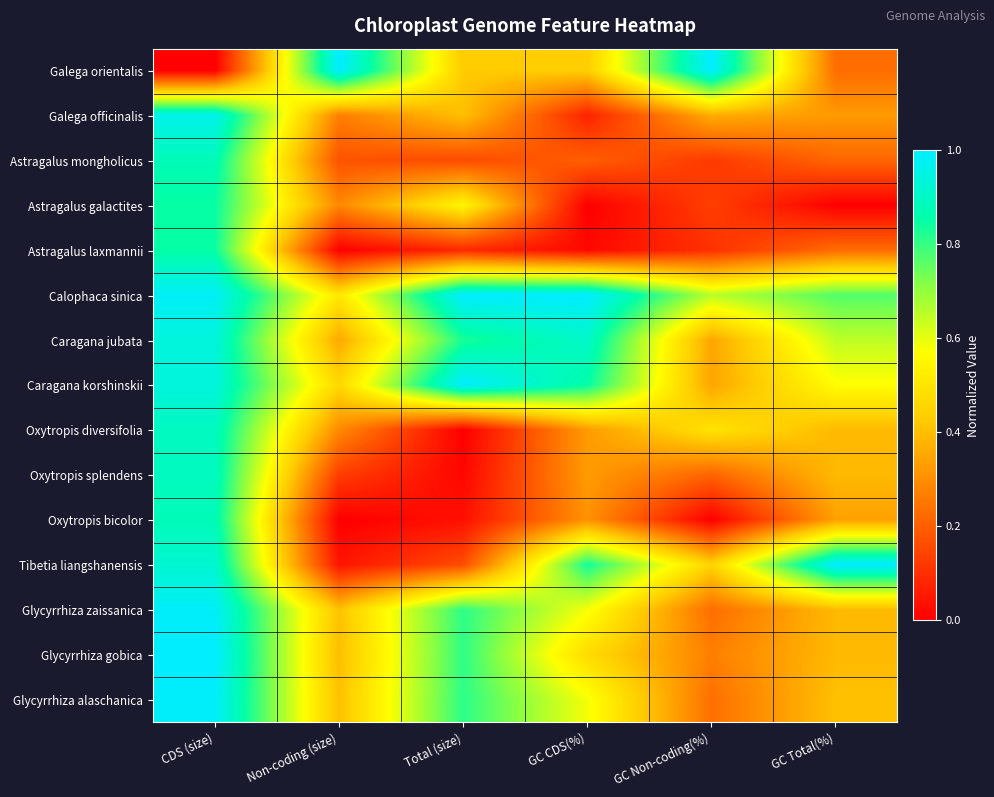

Count the number of data series in this chart.

15